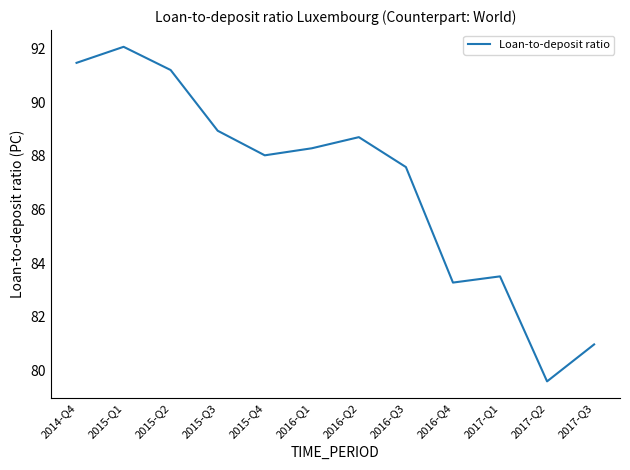

What is the approximate value at 2015-Q4?

88.0